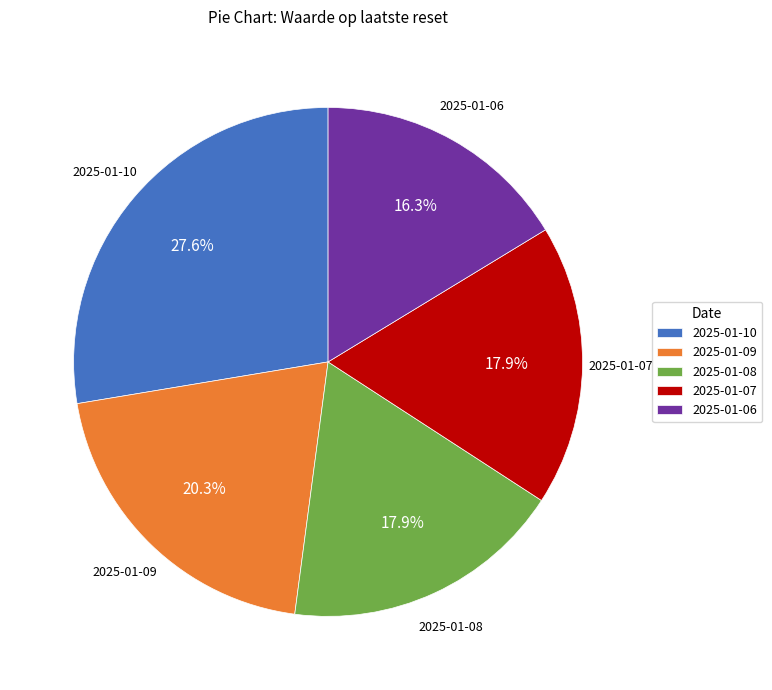

To the nearest percent, what is the average slice percentage?

20%